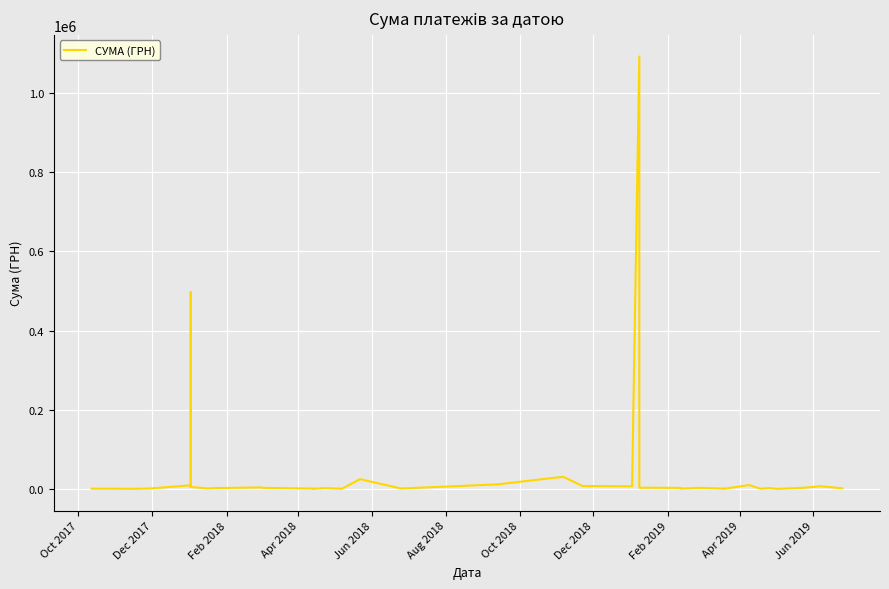

The chart shows a value of 1504.0 at Apr 2019. True or false?

False